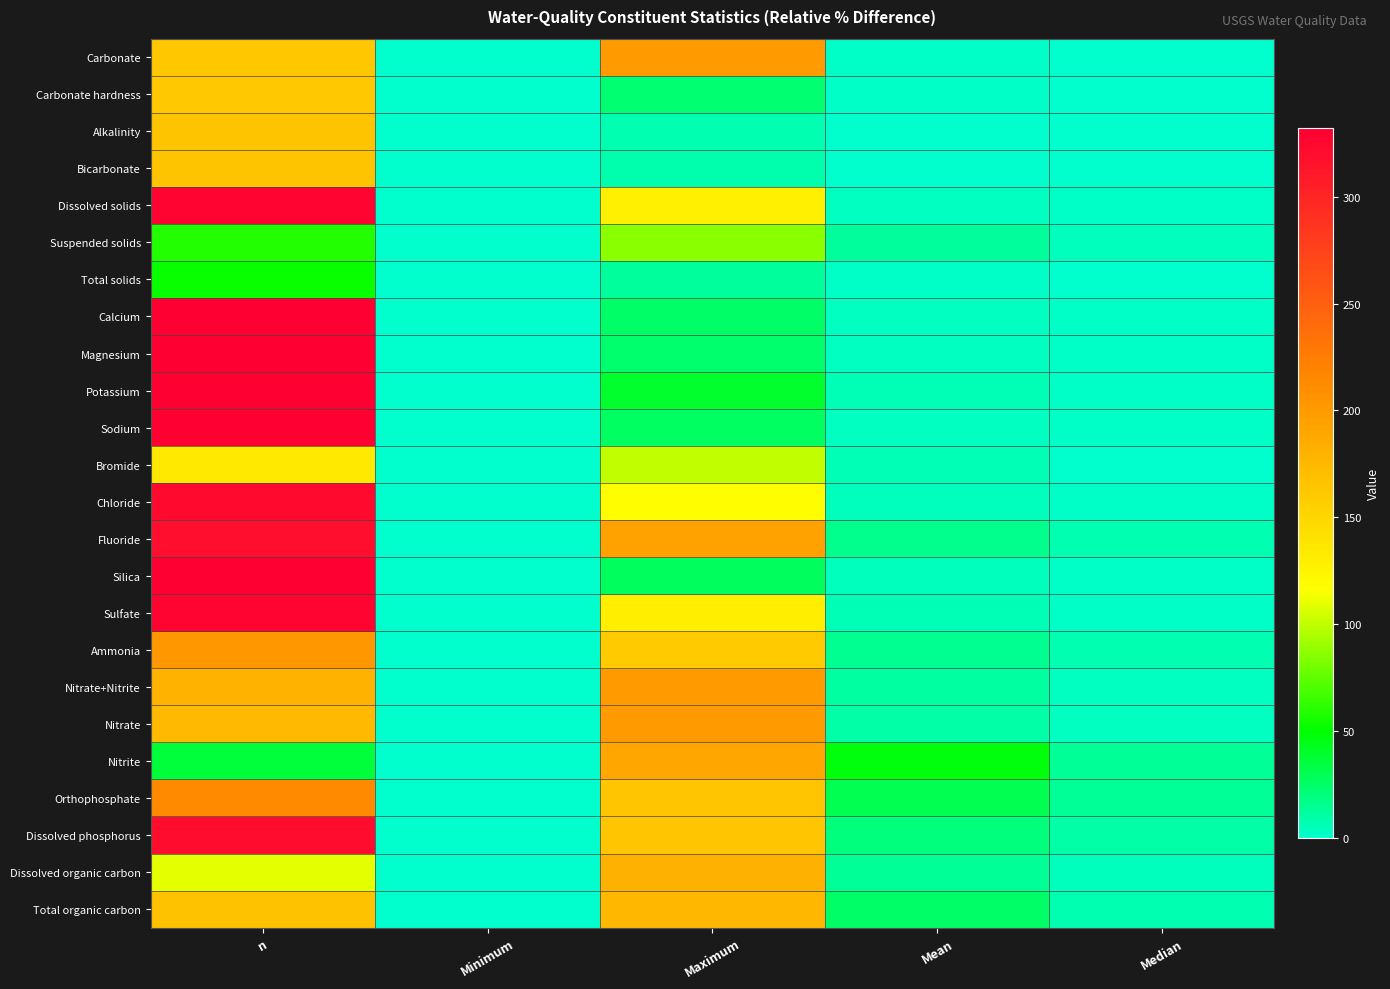

Reading left to right, list all the values displayed in this chart.

Carbonate: n=163.0	Minimum=0.0	Maximum=200.0	Mean=1.8	Median=0.0
Carbonate hardness: n=162.0	Minimum=0.0	Maximum=23.3	Mean=1.5	Median=0.0
Alkalinity: n=165.0	Minimum=0.0	Maximum=6.6	Mean=1.0	Median=0.7
Bicarbonate: n=165.0	Minimum=0.0	Maximum=8.7	Mean=1.0	Median=0.0
Dissolved solids: n=327.0	Minimum=0.0	Maximum=129.0	Mean=3.4	Median=1.5
Suspended solids: n=59.0	Minimum=0.0	Maximum=85.7	Mean=12.4	Median=3.9
Total solids: n=53.0	Minimum=0.0	Maximum=11.8	Mean=1.8	Median=1.2
Calcium: n=331.0	Minimum=0.0	Maximum=25.5	Mean=3.2	Median=1.6
Magnesium: n=332.0	Minimum=0.0	Maximum=24.4	Mean=3.5	Median=1.8
Potassium: n=332.0	Minimum=0.0	Maximum=40.0	Mean=6.2	Median=2.5
Sodium: n=332.0	Minimum=0.0	Maximum=27.0	Mean=3.8	Median=2.3
Bromide: n=134.0	Minimum=0.0	Maximum=100.0	Mean=5.3	Median=0.0
Chloride: n=324.0	Minimum=0.0	Maximum=117.7	Mean=4.0	Median=1.6
Fluoride: n=318.0	Minimum=0.0	Maximum=193.3	Mean=16.7	Median=7.1
Silica: n=332.0	Minimum=0.0	Maximum=28.4	Mean=4.0	Median=1.6
Sulfate: n=329.0	Minimum=0.0	Maximum=130.3	Mean=5.7	Median=1.9
Ammonia: n=203.0	Minimum=0.0	Maximum=160.0	Mean=14.4	Median=6.5
Nitrate+Nitrite: n=180.0	Minimum=0.0	Maximum=199.7	Mean=10.7	Median=3.4
Nitrate: n=173.0	Minimum=0.0	Maximum=199.8	Mean=10.1	Median=3.5
Nitrite: n=36.0	Minimum=0.0	Maximum=190.2	Mean=46.9	Median=13.8
Orthophosphate: n=213.0	Minimum=0.0	Maximum=163.6	Mean=30.8	Median=13.3
Dissolved phosphorus: n=321.0	Minimum=0.0	Maximum=163.6	Mean=20.6	Median=9.5
Dissolved organic carbon: n=110.0	Minimum=0.0	Maximum=180.9	Mean=13.6	Median=4.5
Total organic carbon: n=167.0	Minimum=0.0	Maximum=176.1	Mean=25.0	Median=6.7